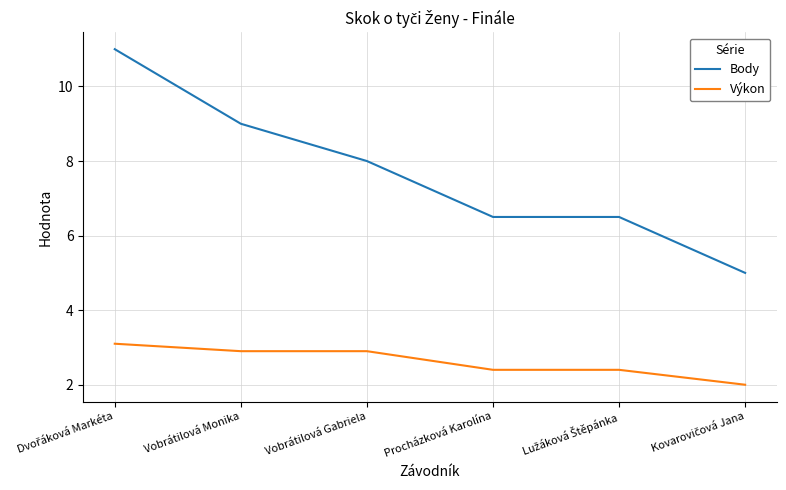

What are all the series names shown in the legend?

Body, Výkon